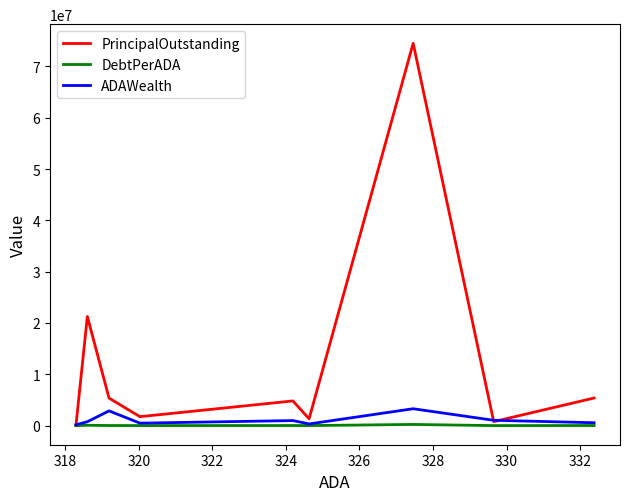

What is the greatest value displayed?

74509484.8